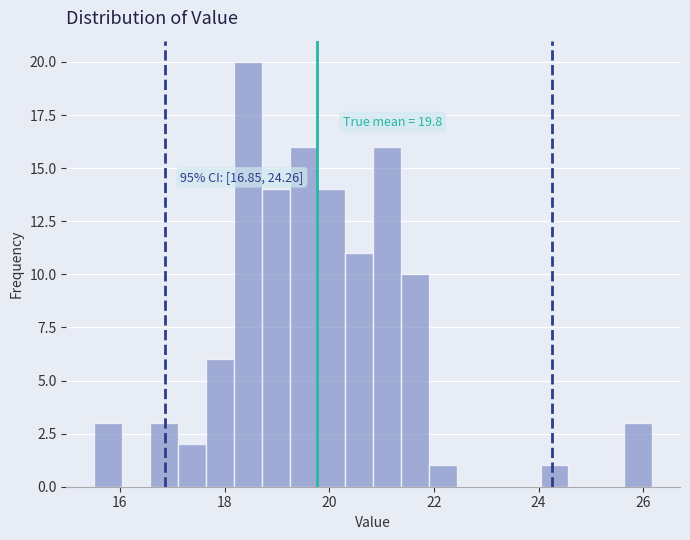

Around what value on the x-axis is the tallest bar? Give the approximate position of its centre, as read against the axis.

18.4